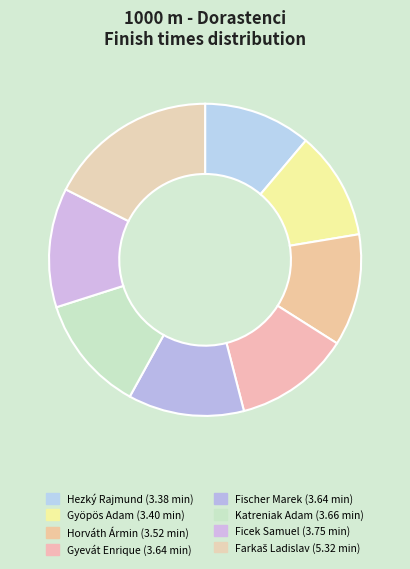

How many segments does this pie chart have?

8